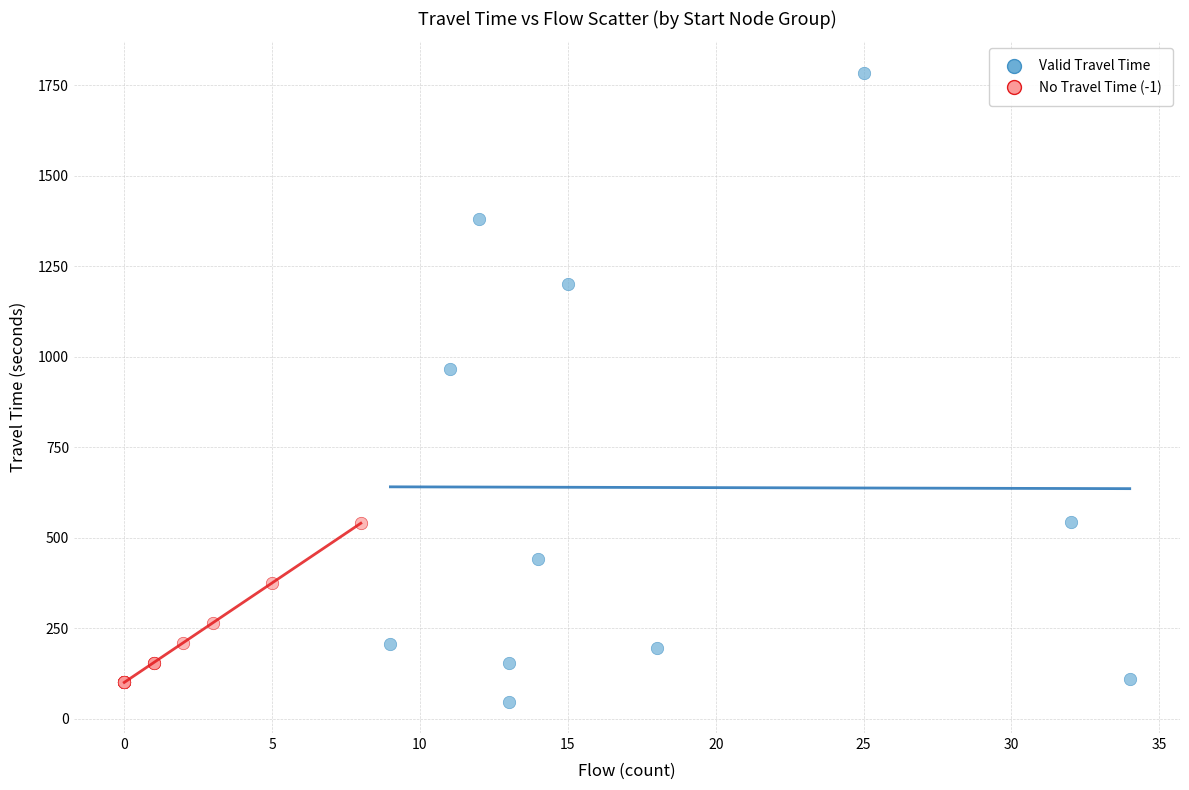

Which series reaches the maximum Y coordinate?

Valid Travel Time